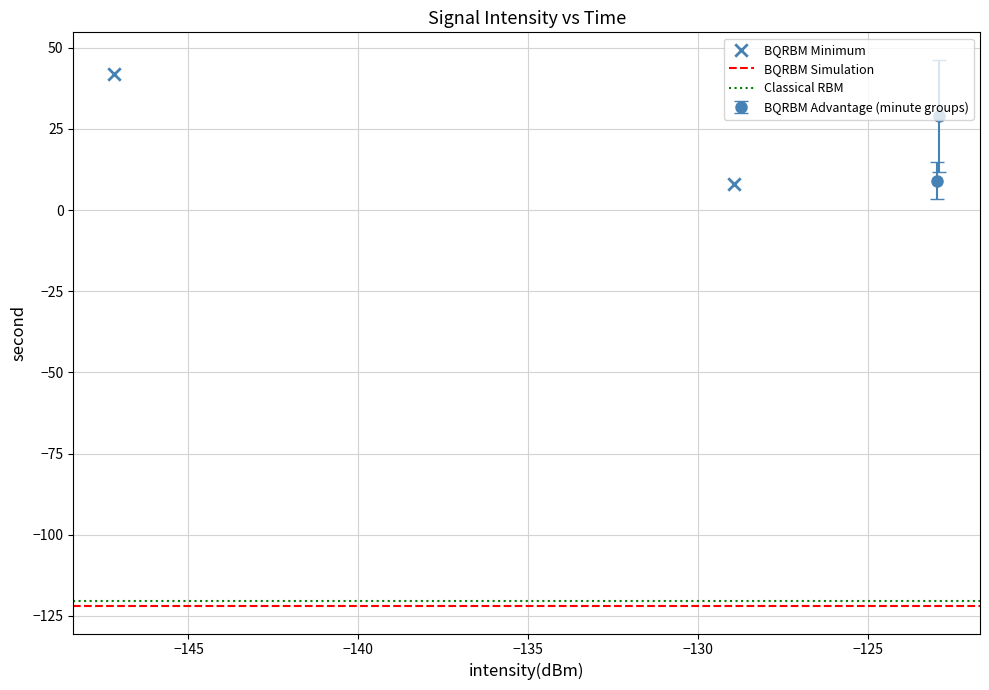

What is the range of Y values (max minus min)?

34